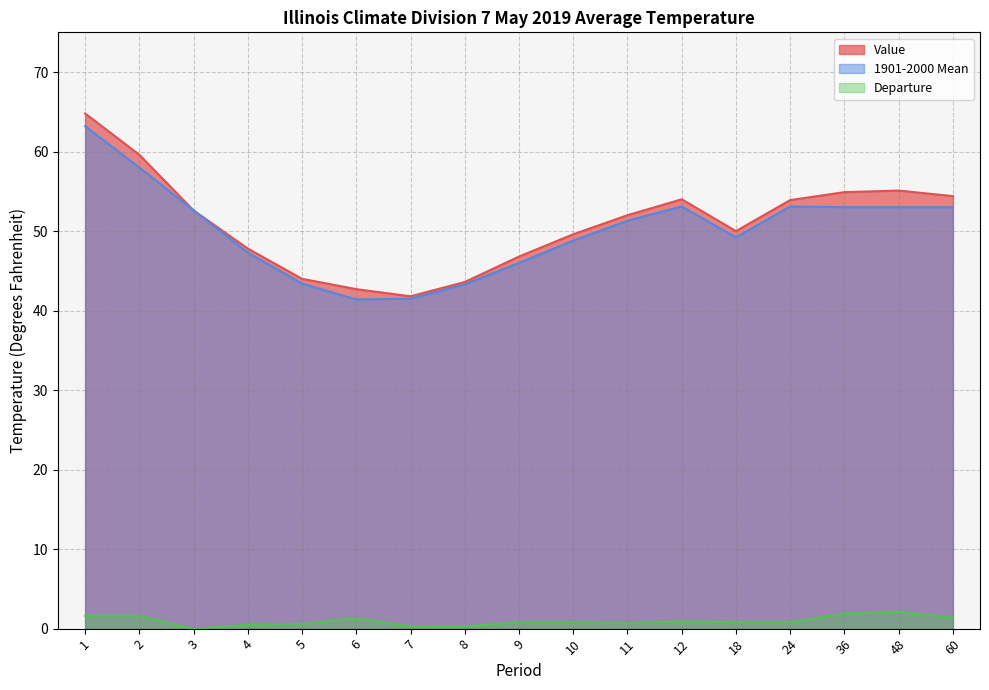

True or false: Value and Departure cross at least once.

False